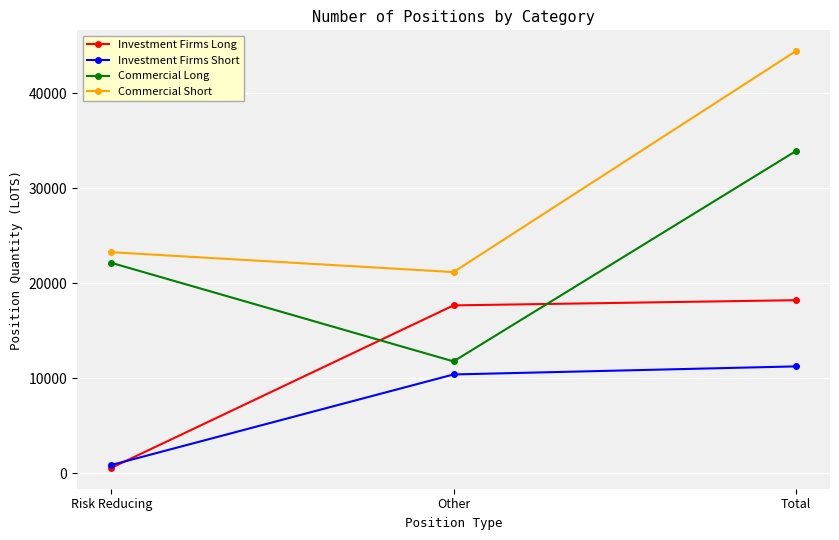

Reading left to right, transcribe all the data shown in this chart.

Investment Firms Long: 548.0	17655.7	18203.7
Investment Firms Short: 850.3	10383.7	11234.0
Commercial Long: 22139.0	11759.7	33898.7
Commercial Short: 23257.7	21164.4	44422.0